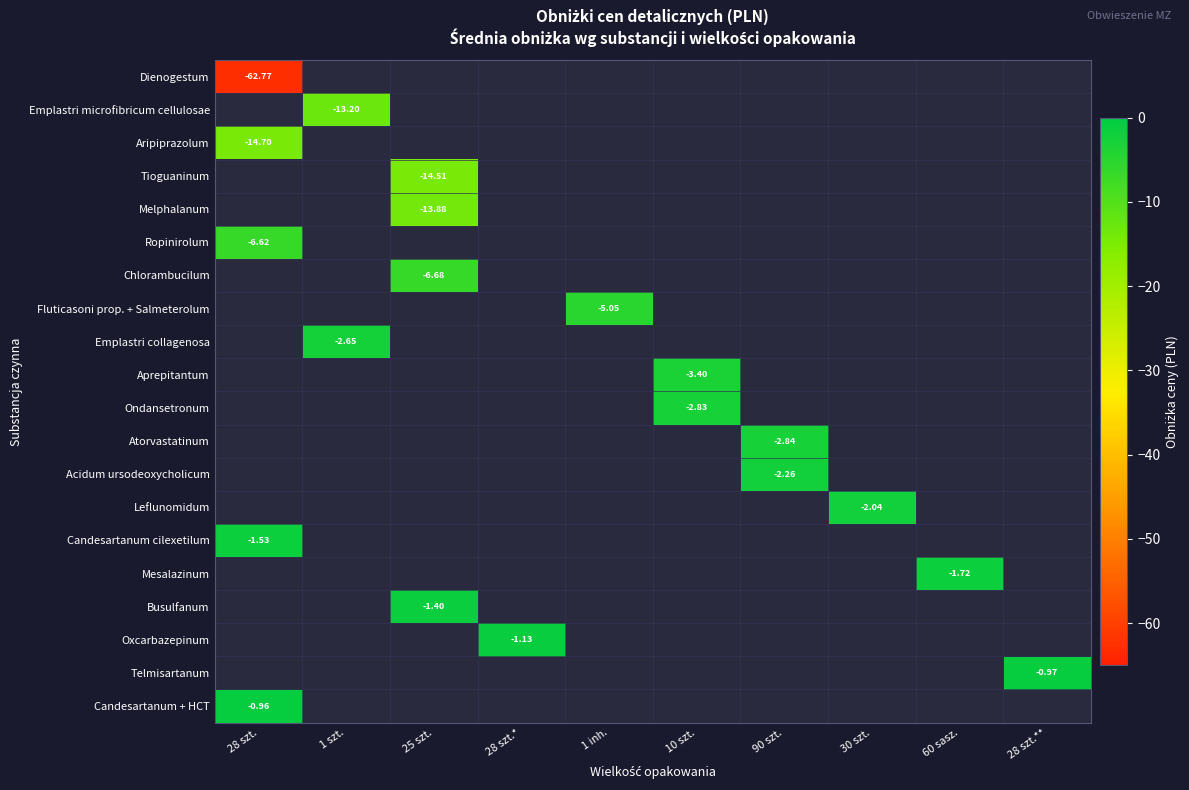

At which label does Aripiprazolum reach its peak?

28 szt.